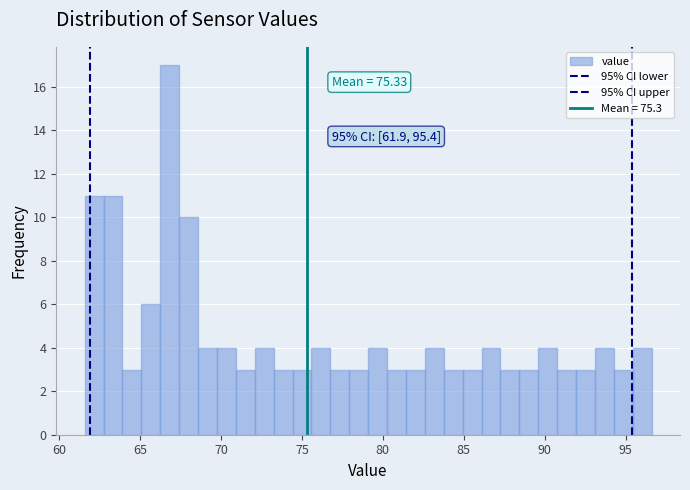

Around what value on the x-axis is the tallest bar? Give the approximate position of its centre, as read against the axis.

67.0